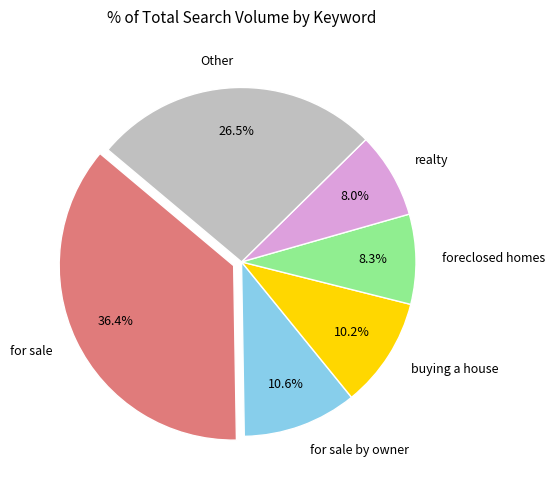

What is the largest slice in the pie chart?

for sale